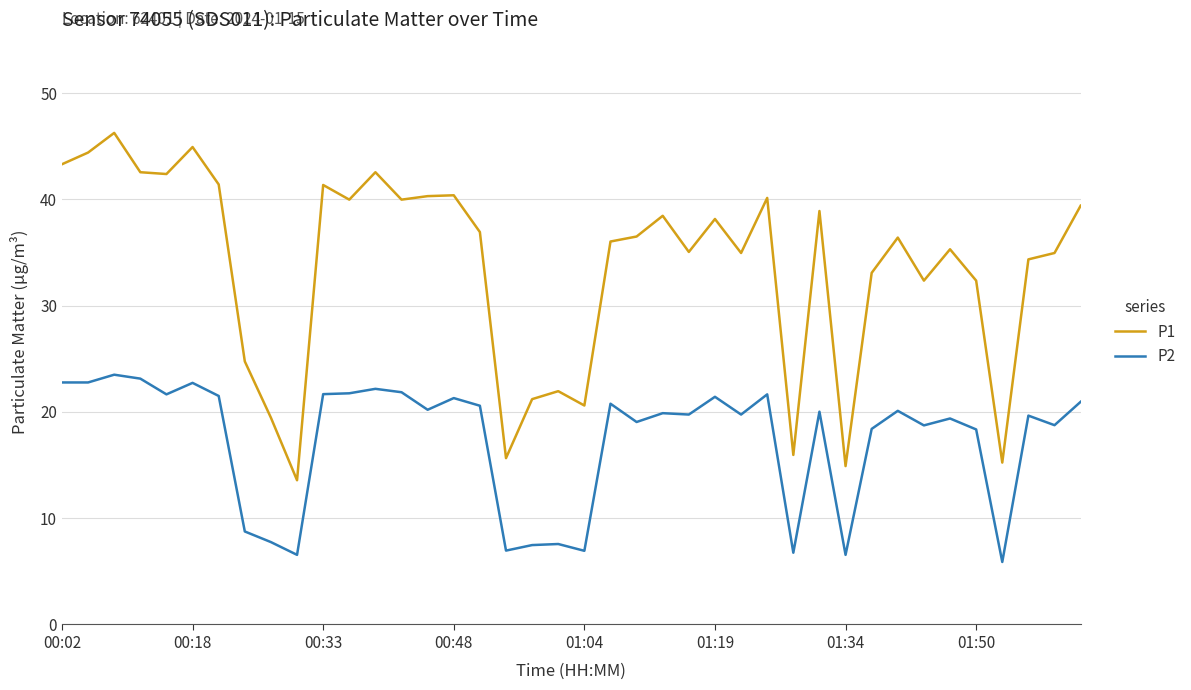

Which series has the largest total across all categories?

P1